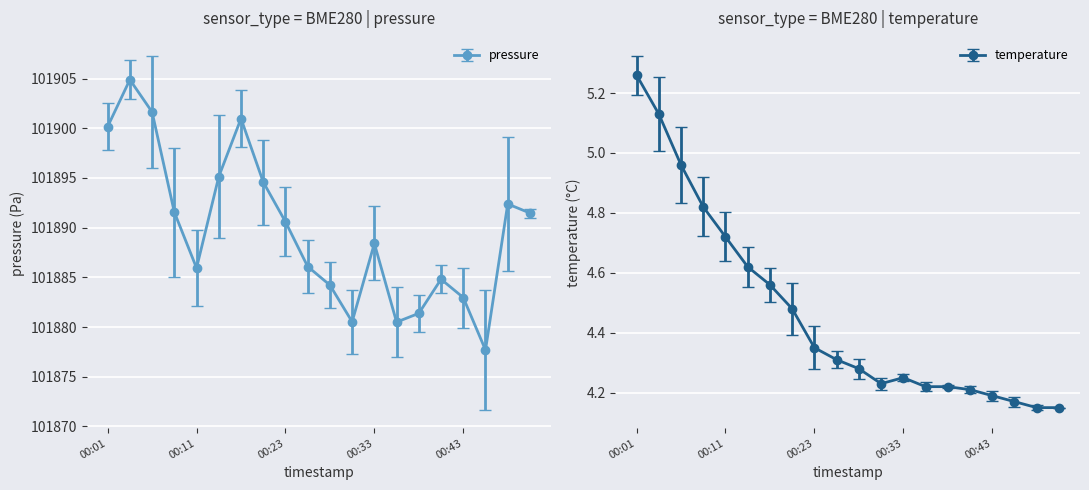

Is it true that pressure equals 154233.8 at 00:41?

False